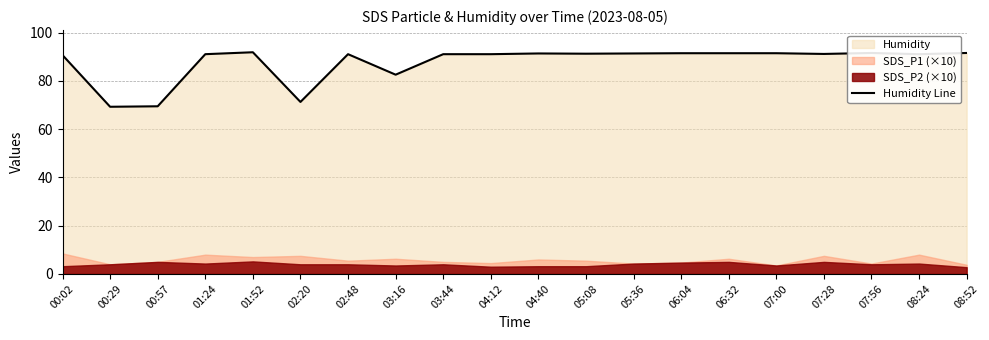

Which category has the highest value across all series?

01:52